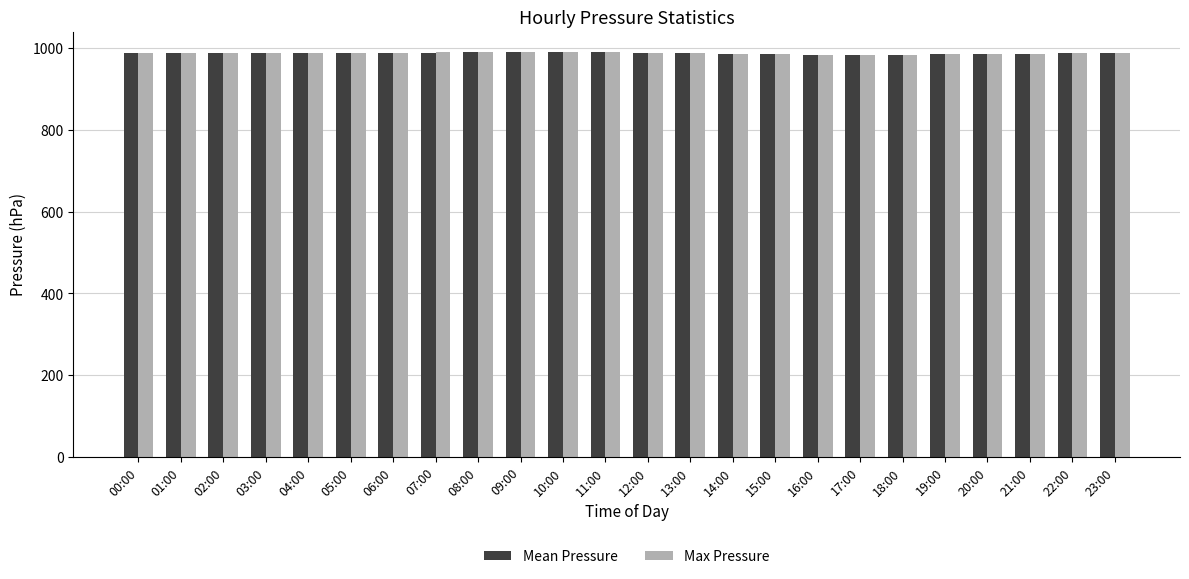

What is the maximum value for Max Pressure?

990.5